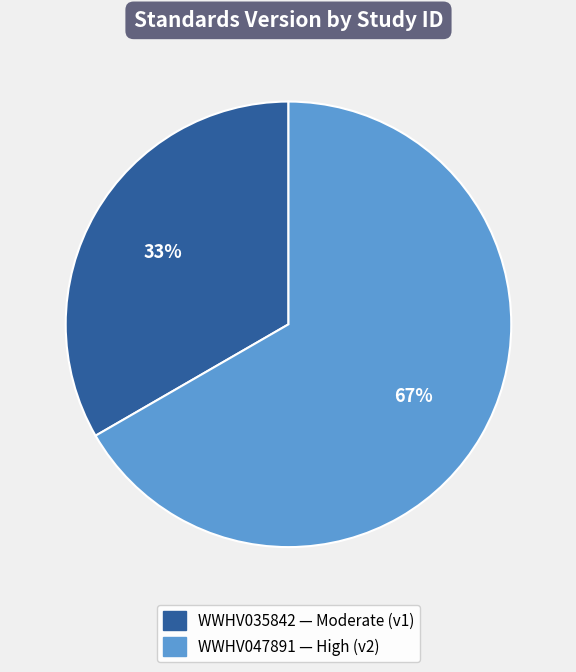

What percentage is the WWHV047891 slice, to the nearest percent?

67%